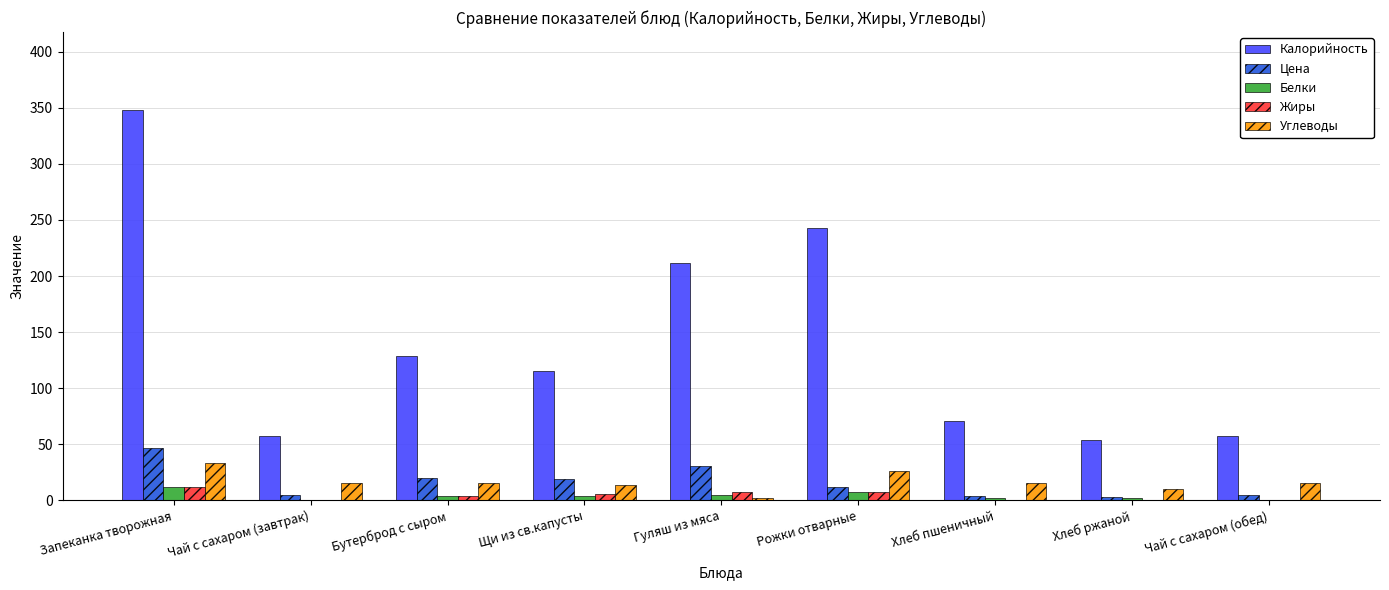

Is the value of Калорийность at Хлеб пшеничный greater than the value of Жиры at Хлеб ржаной?

Yes